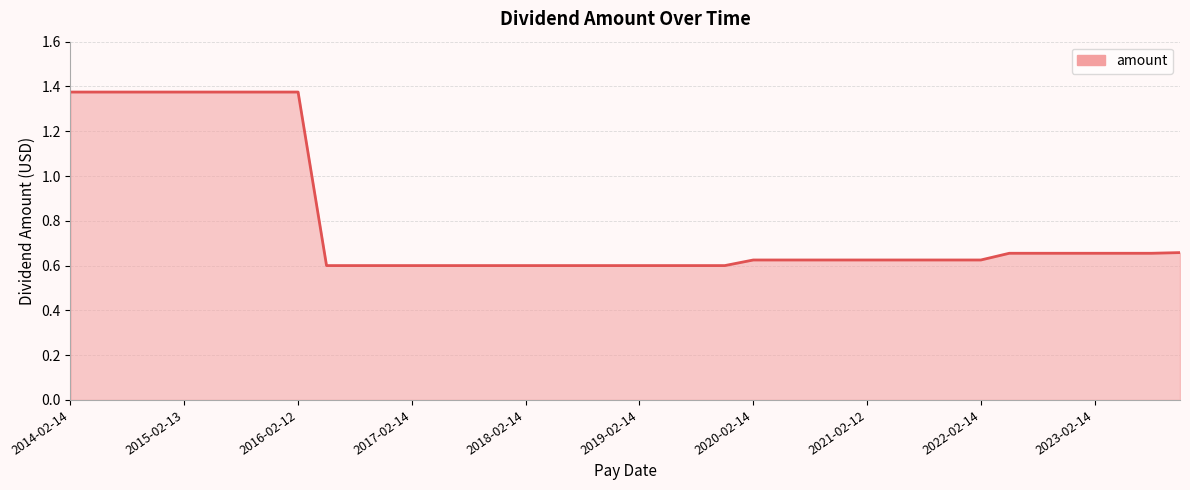

What is the difference between the maximum and minimum values?

0.8